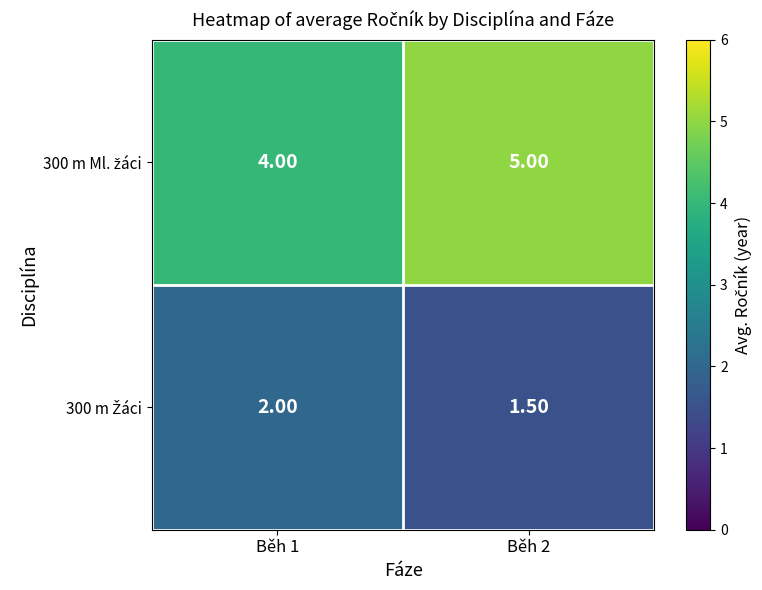

What is the spread (max minus min) of values at Běh 1?

2.0